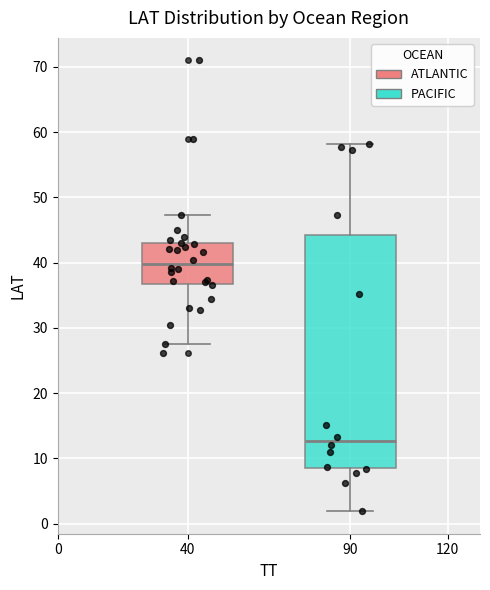

Where does the median line of the box at x = 40 sit on the y-axis? The values are not printed on the chart, so give them approximately, as read against the axis.

40